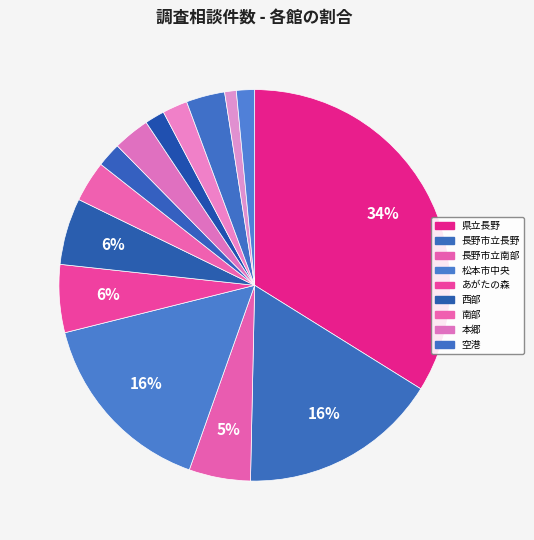

How many slices are in this pie chart?

14